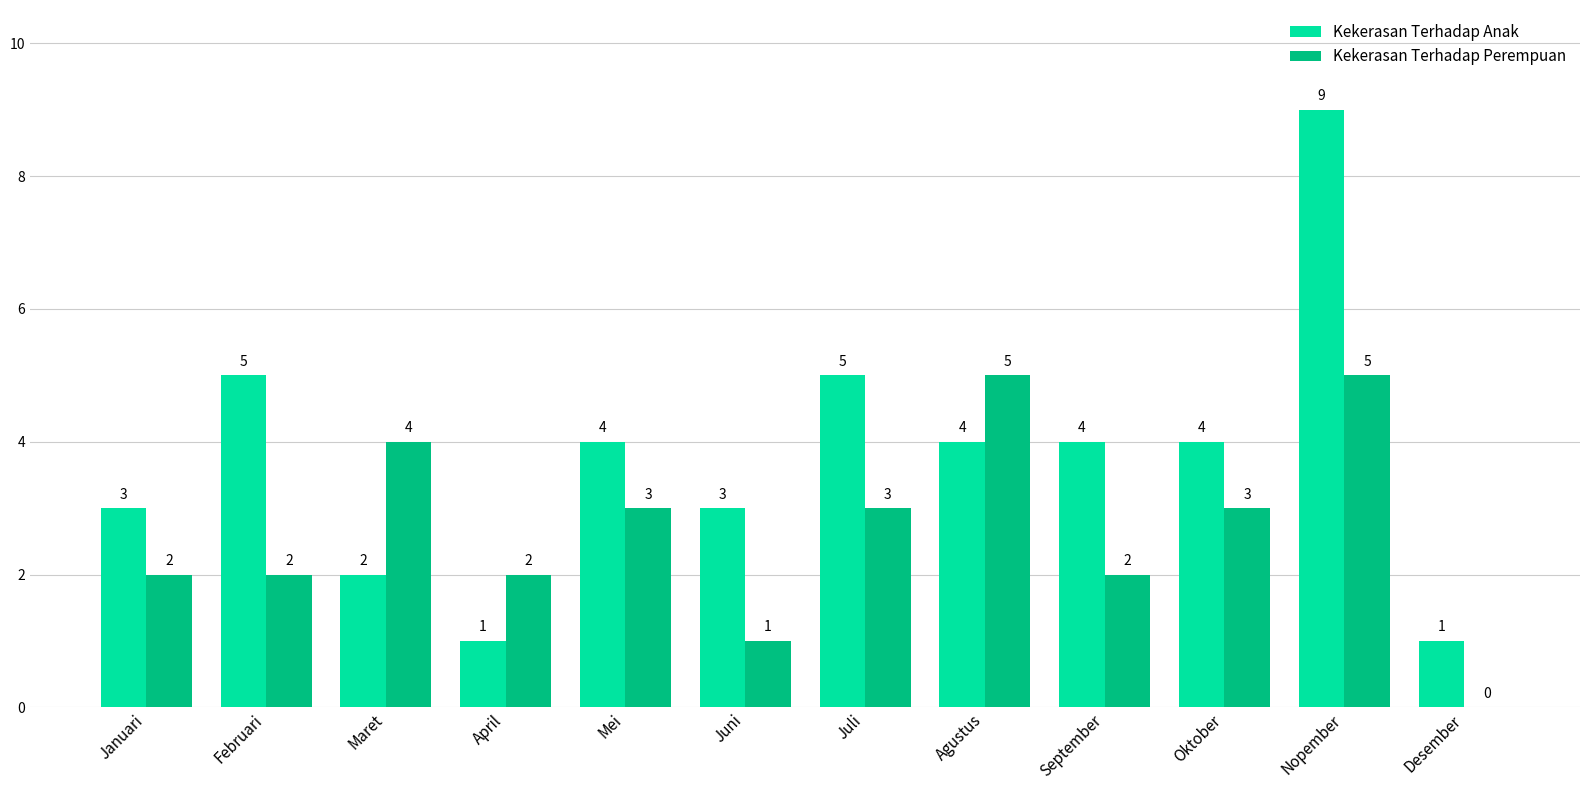

Which series has the largest range (max minus min)?

Kekerasan Terhadap Anak